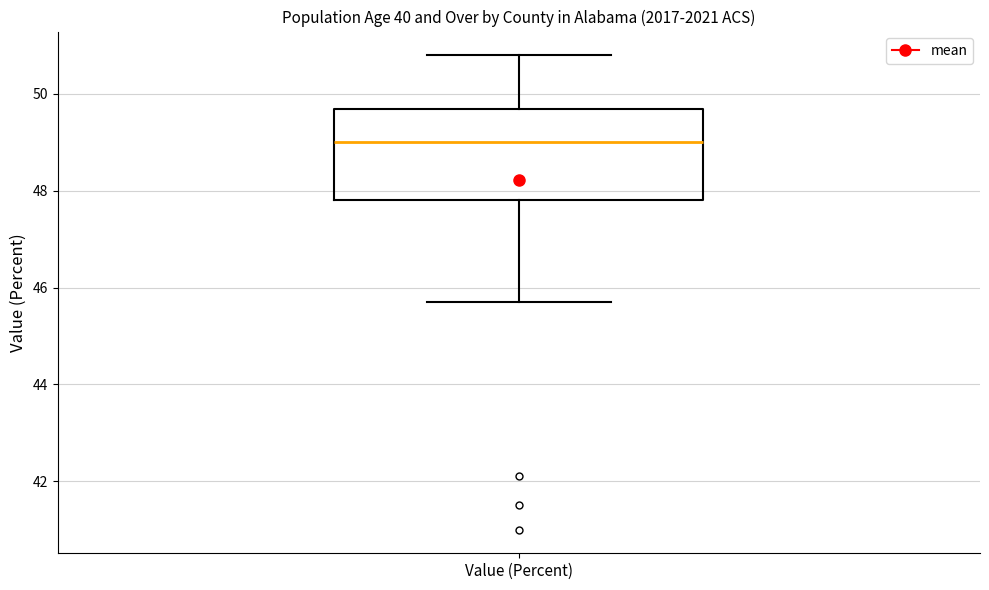

Where does the median line of the box for Value (Percent) sit on the y-axis? The values are not printed on the chart, so give them approximately, as read against the axis.

49.0